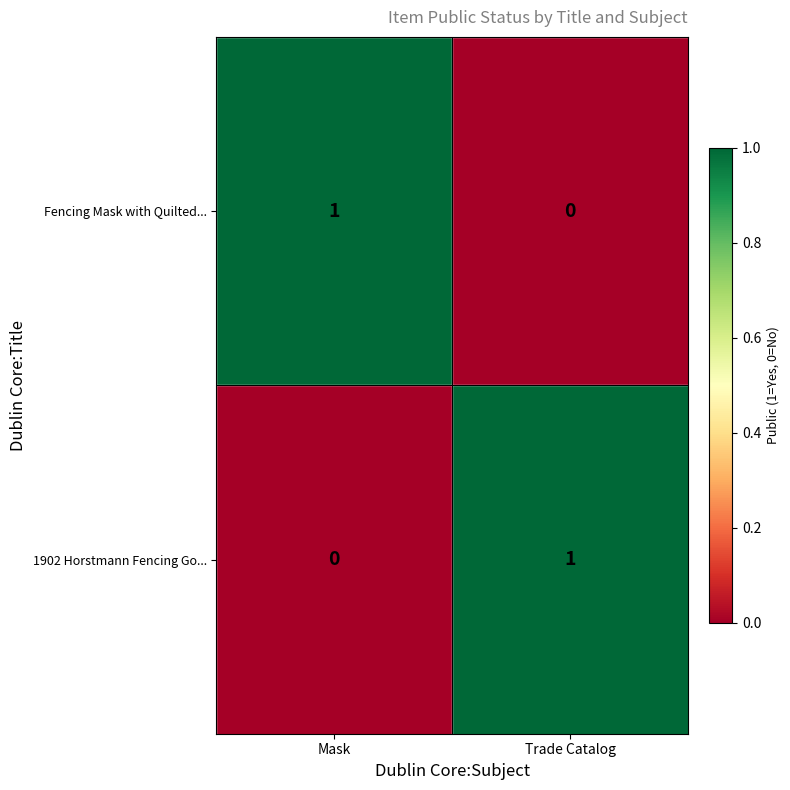

The value of Fencing Mask with Quilted... at Trade Catalog is 0. True or false?

True